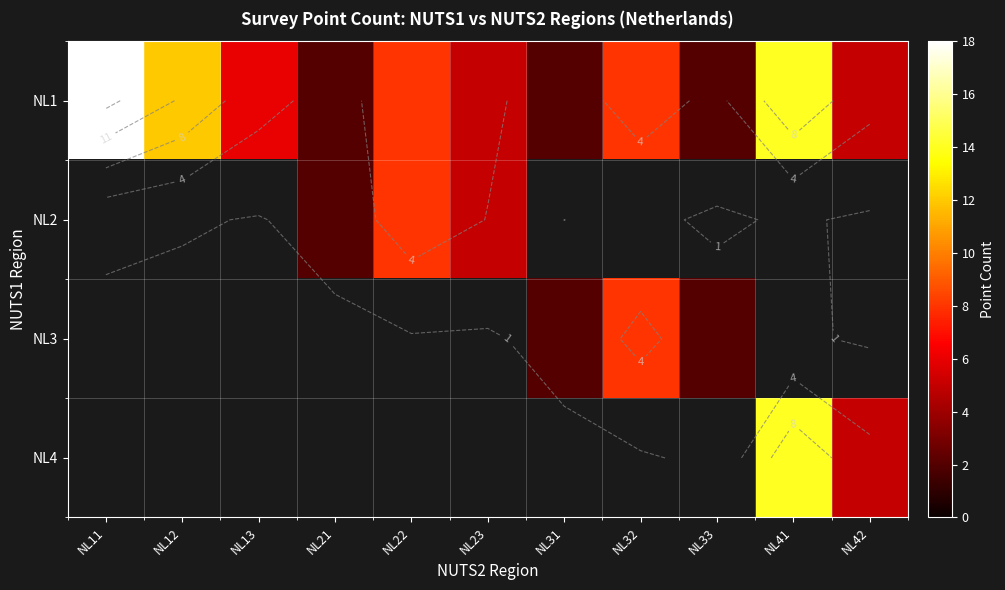

What is the difference between the NL1 values at NL31 and NL13?

4.0